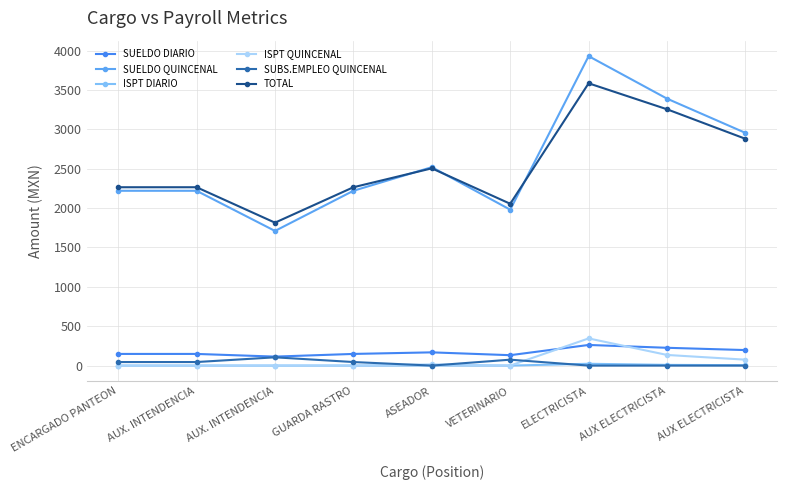

The value of ISPT QUINCENAL at VETERINARIO is -165. True or false?

False